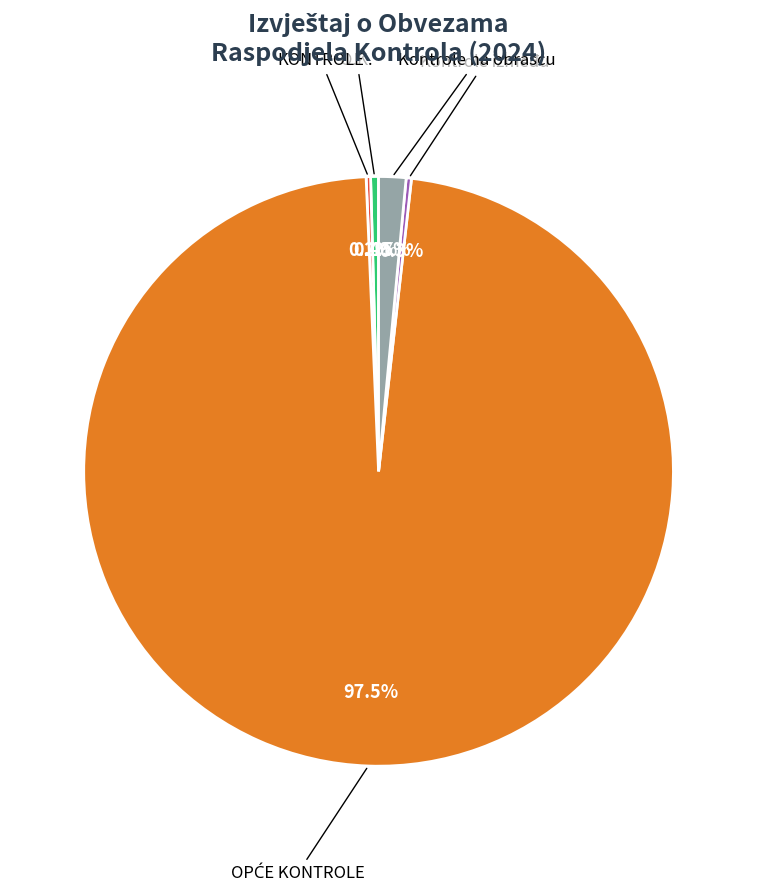

Does any single category account for the majority?

Yes